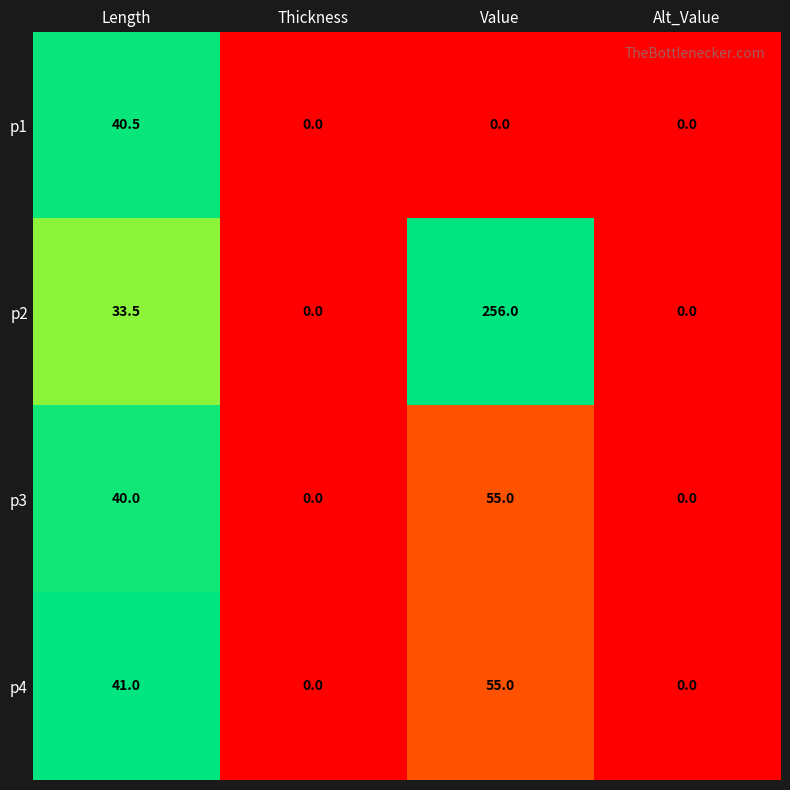

Count the number of categories in the chart.

4